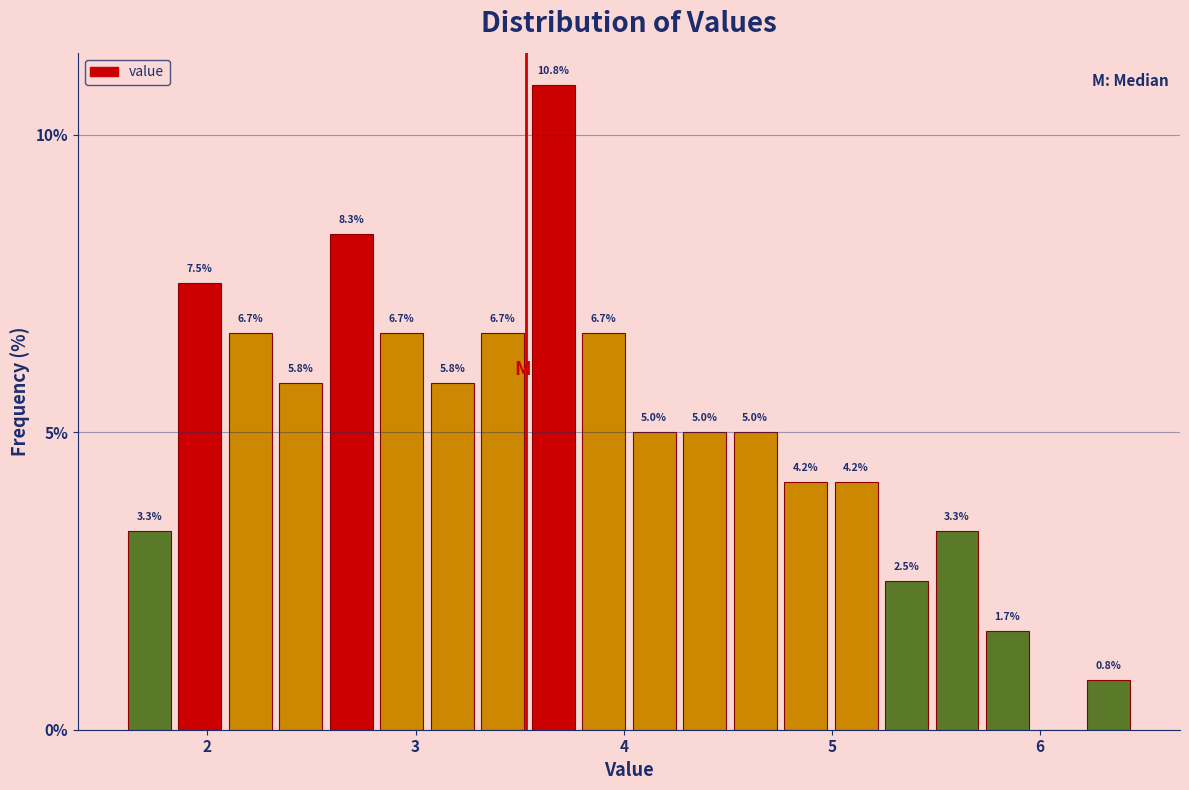

Read against the x-axis, roughly where is the centre of the tallest bar?

3.7